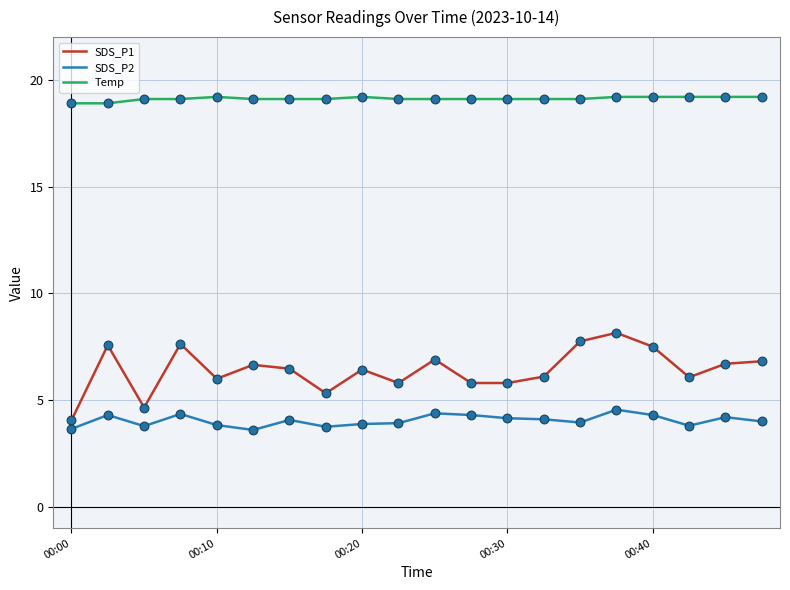

Which series has the largest total across all categories?

Temp